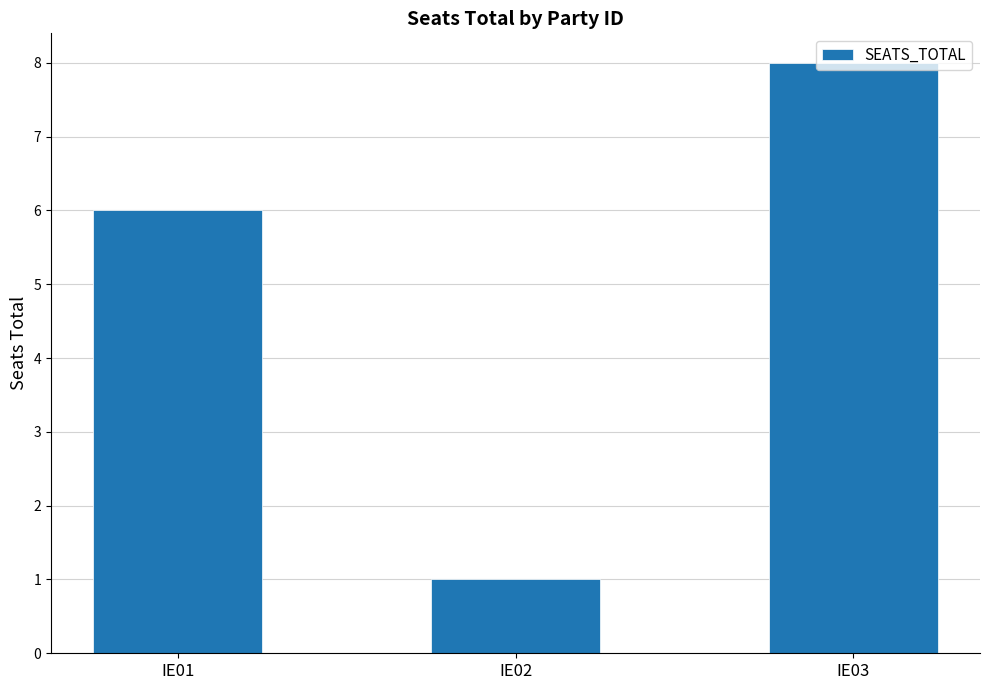

Reading right to left, extract all data points from this chart.

8	1	6